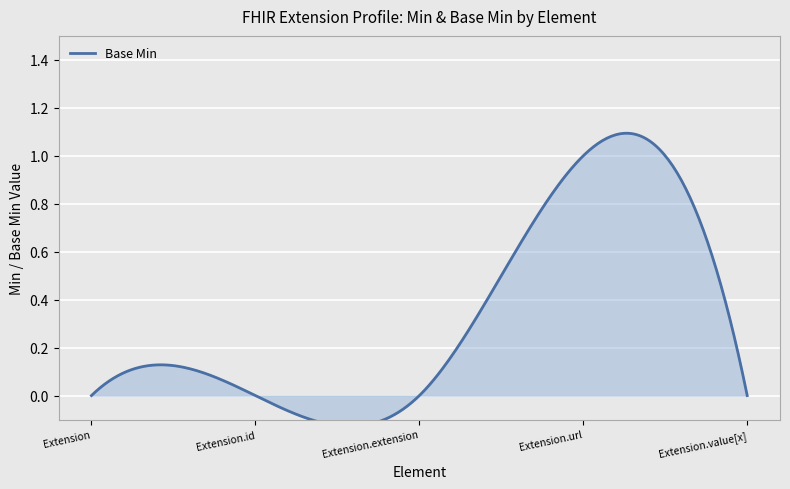

At which category does the data reach its first local peak?

Extension.url